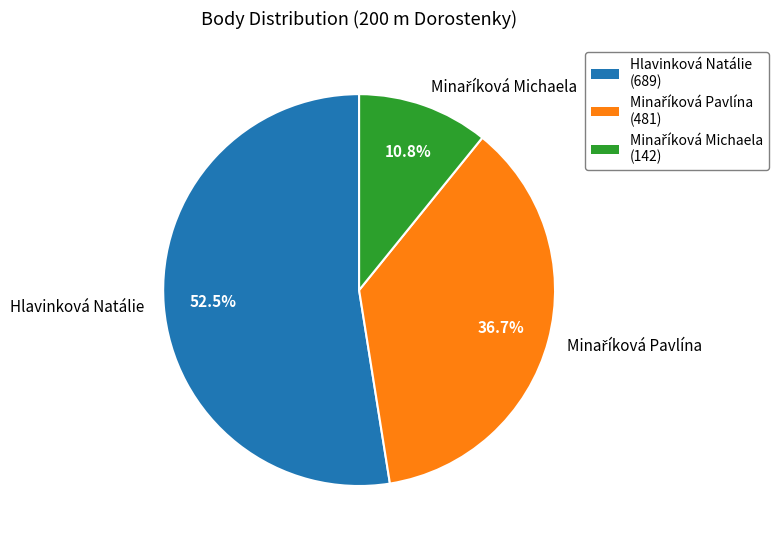

What portion of the pie excludes Hlavinková Natálie?

47.5%